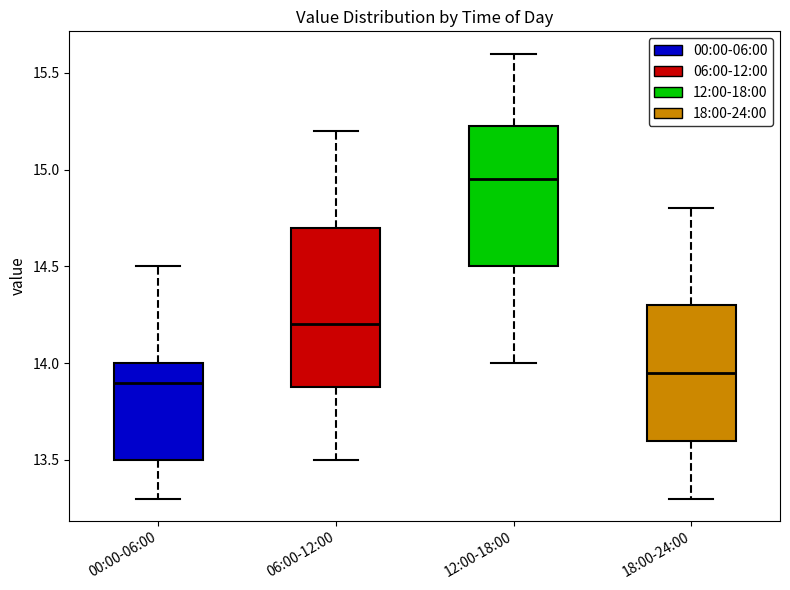

Which box is the tallest, from its lower edge to its upper edge?

06:00-12:00